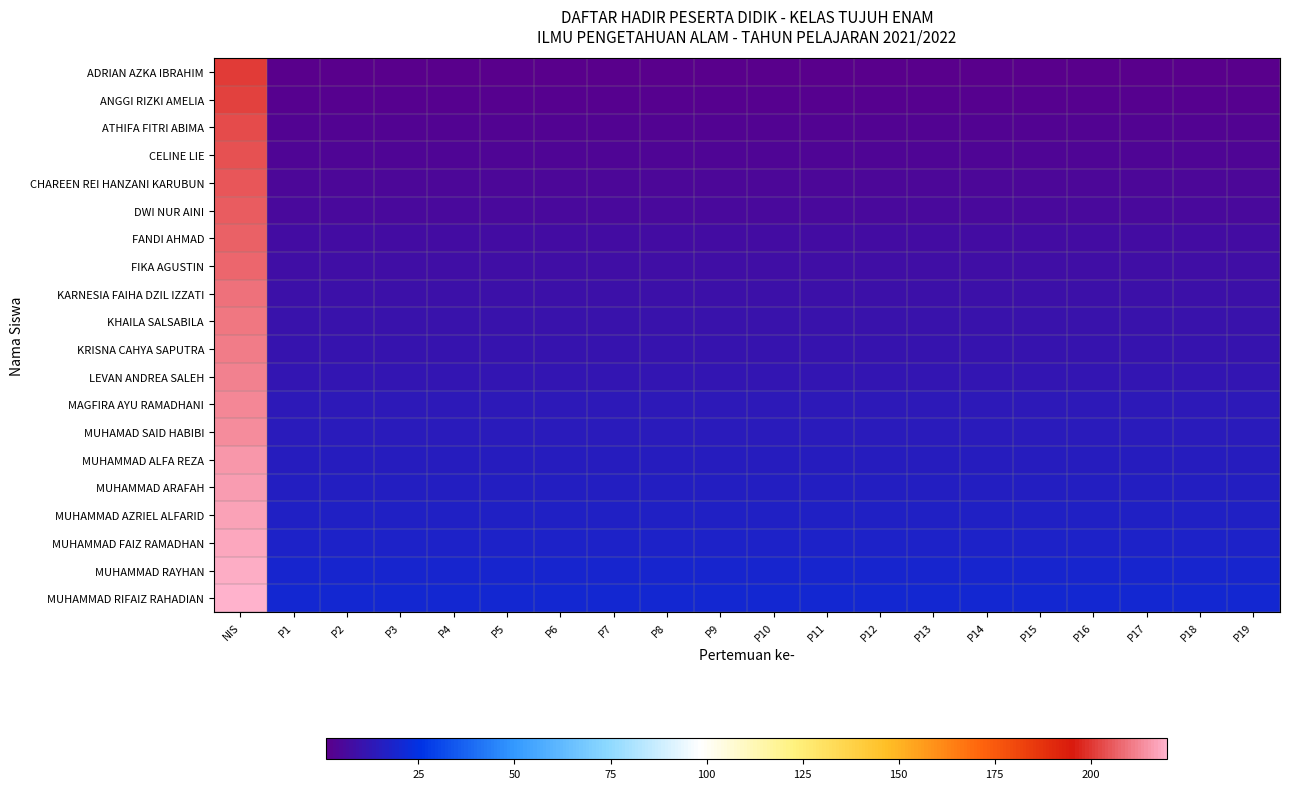

Reading right to left, list all the values displayed in this chart.

ADRIAN AZKA IBRAHIM: P19=1	P18=1	P17=1	P16=1	P15=1	P14=1	P13=1	P12=1	P11=1	P10=1	P9=1	P8=1	P7=1	P6=1	P5=1	P4=1	P3=1	P2=1	P1=1	NIS=201
ANGGI RIZKI AMELIA: P19=2	P18=2	P17=2	P16=2	P15=2	P14=2	P13=2	P12=2	P11=2	P10=2	P9=2	P8=2	P7=2	P6=2	P5=2	P4=2	P3=2	P2=2	P1=2	NIS=202
ATHIFA FITRI ABIMA: P19=3	P18=3	P17=3	P16=3	P15=3	P14=3	P13=3	P12=3	P11=3	P10=3	P9=3	P8=3	P7=3	P6=3	P5=3	P4=3	P3=3	P2=3	P1=3	NIS=203
CELINE LIE: P19=4	P18=4	P17=4	P16=4	P15=4	P14=4	P13=4	P12=4	P11=4	P10=4	P9=4	P8=4	P7=4	P6=4	P5=4	P4=4	P3=4	P2=4	P1=4	NIS=204
CHAREEN REI HANZANI KARUBUN: P19=5	P18=5	P17=5	P16=5	P15=5	P14=5	P13=5	P12=5	P11=5	P10=5	P9=5	P8=5	P7=5	P6=5	P5=5	P4=5	P3=5	P2=5	P1=5	NIS=205
DWI NUR AINI: P19=6	P18=6	P17=6	P16=6	P15=6	P14=6	P13=6	P12=6	P11=6	P10=6	P9=6	P8=6	P7=6	P6=6	P5=6	P4=6	P3=6	P2=6	P1=6	NIS=206
FANDI AHMAD: P19=7	P18=7	P17=7	P16=7	P15=7	P14=7	P13=7	P12=7	P11=7	P10=7	P9=7	P8=7	P7=7	P6=7	P5=7	P4=7	P3=7	P2=7	P1=7	NIS=207
FIKA AGUSTIN: P19=8	P18=8	P17=8	P16=8	P15=8	P14=8	P13=8	P12=8	P11=8	P10=8	P9=8	P8=8	P7=8	P6=8	P5=8	P4=8	P3=8	P2=8	P1=8	NIS=208
KARNESIA FAIHA DZIL IZZATI: P19=9	P18=9	P17=9	P16=9	P15=9	P14=9	P13=9	P12=9	P11=9	P10=9	P9=9	P8=9	P7=9	P6=9	P5=9	P4=9	P3=9	P2=9	P1=9	NIS=209
KHAILA SALSABILA: P19=10	P18=10	P17=10	P16=10	P15=10	P14=10	P13=10	P12=10	P11=10	P10=10	P9=10	P8=10	P7=10	P6=10	P5=10	P4=10	P3=10	P2=10	P1=10	NIS=210
KRISNA CAHYA SAPUTRA: P19=11	P18=11	P17=11	P16=11	P15=11	P14=11	P13=11	P12=11	P11=11	P10=11	P9=11	P8=11	P7=11	P6=11	P5=11	P4=11	P3=11	P2=11	P1=11	NIS=211
LEVAN ANDREA SALEH: P19=12	P18=12	P17=12	P16=12	P15=12	P14=12	P13=12	P12=12	P11=12	P10=12	P9=12	P8=12	P7=12	P6=12	P5=12	P4=12	P3=12	P2=12	P1=12	NIS=212
MAGFIRA AYU RAMADHANI: P19=13	P18=13	P17=13	P16=13	P15=13	P14=13	P13=13	P12=13	P11=13	P10=13	P9=13	P8=13	P7=13	P6=13	P5=13	P4=13	P3=13	P2=13	P1=13	NIS=213
MUHAMAD SAID HABIBI: P19=14	P18=14	P17=14	P16=14	P15=14	P14=14	P13=14	P12=14	P11=14	P10=14	P9=14	P8=14	P7=14	P6=14	P5=14	P4=14	P3=14	P2=14	P1=14	NIS=214
MUHAMMAD ALFA REZA: P19=15	P18=15	P17=15	P16=15	P15=15	P14=15	P13=15	P12=15	P11=15	P10=15	P9=15	P8=15	P7=15	P6=15	P5=15	P4=15	P3=15	P2=15	P1=15	NIS=215
MUHAMMAD ARAFAH: P19=16	P18=16	P17=16	P16=16	P15=16	P14=16	P13=16	P12=16	P11=16	P10=16	P9=16	P8=16	P7=16	P6=16	P5=16	P4=16	P3=16	P2=16	P1=16	NIS=216
MUHAMMAD AZRIEL ALFARID: P19=17	P18=17	P17=17	P16=17	P15=17	P14=17	P13=17	P12=17	P11=17	P10=17	P9=17	P8=17	P7=17	P6=17	P5=17	P4=17	P3=17	P2=17	P1=17	NIS=217
MUHAMMAD FAIZ RAMADHAN: P19=18	P18=18	P17=18	P16=18	P15=18	P14=18	P13=18	P12=18	P11=18	P10=18	P9=18	P8=18	P7=18	P6=18	P5=18	P4=18	P3=18	P2=18	P1=18	NIS=218
MUHAMMAD RAYHAN: P19=19	P18=19	P17=19	P16=19	P15=19	P14=19	P13=19	P12=19	P11=19	P10=19	P9=19	P8=19	P7=19	P6=19	P5=19	P4=19	P3=19	P2=19	P1=19	NIS=219
MUHAMMAD RIFAIZ RAHADIAN: P19=20	P18=20	P17=20	P16=20	P15=20	P14=20	P13=20	P12=20	P11=20	P10=20	P9=20	P8=20	P7=20	P6=20	P5=20	P4=20	P3=20	P2=20	P1=20	NIS=220